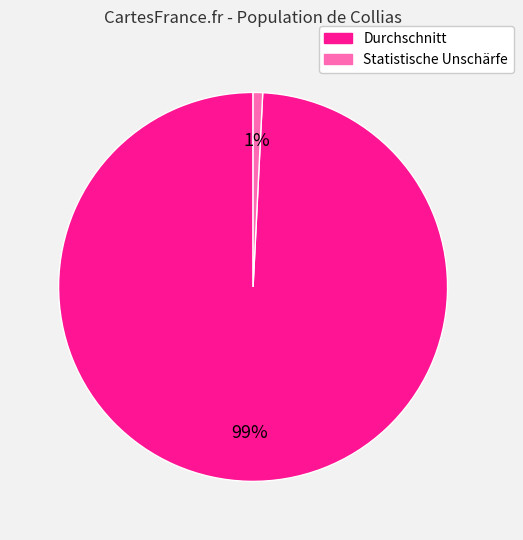

To the nearest percent, what portion does Statistische Unschärfe represent?

1%